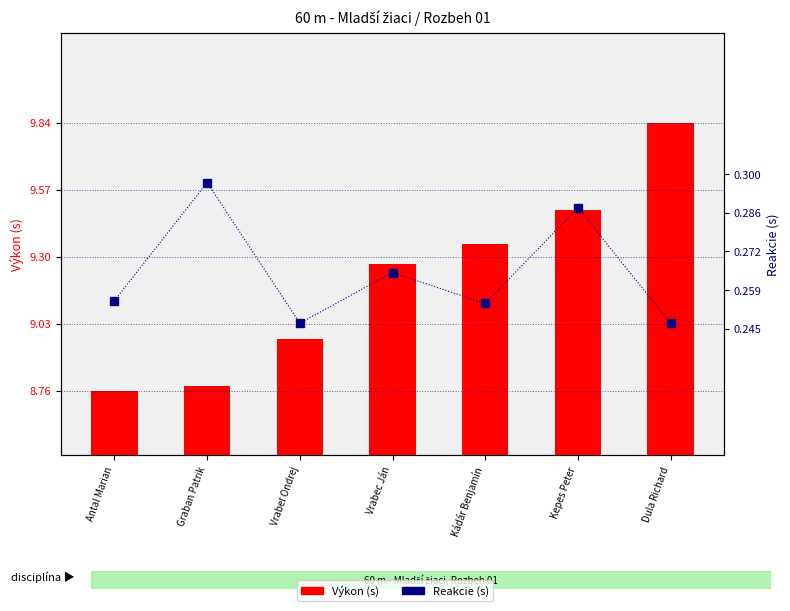

What is the maximum value shown in the chart?

9.8